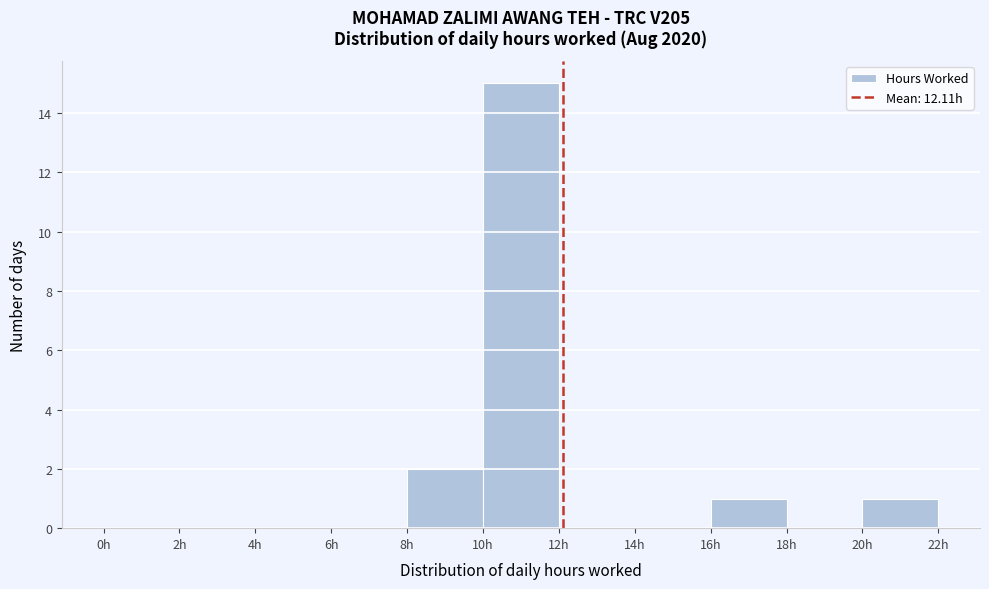

Reading left to right, transcribe this chart: for each bar, give the range it covers on the x-axis and its height. The values are not printed on the chart, so give them approximately, as read against the axis.

0 to 2: 0
2 to 4: 0
4 to 6: 0
6 to 8: 0
8 to 10: 2
10 to 12: 15
12 to 14: 0
14 to 16: 0
16 to 18: 1
18 to 20: 0
20 to 22: 1